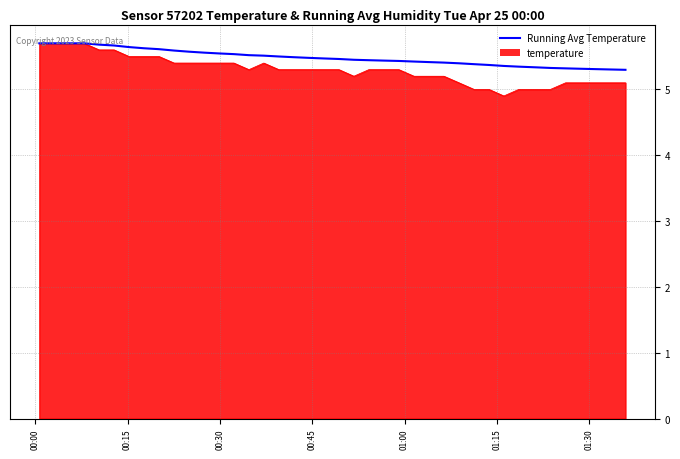

At which category does the chart reach its peak across all series?

00:00